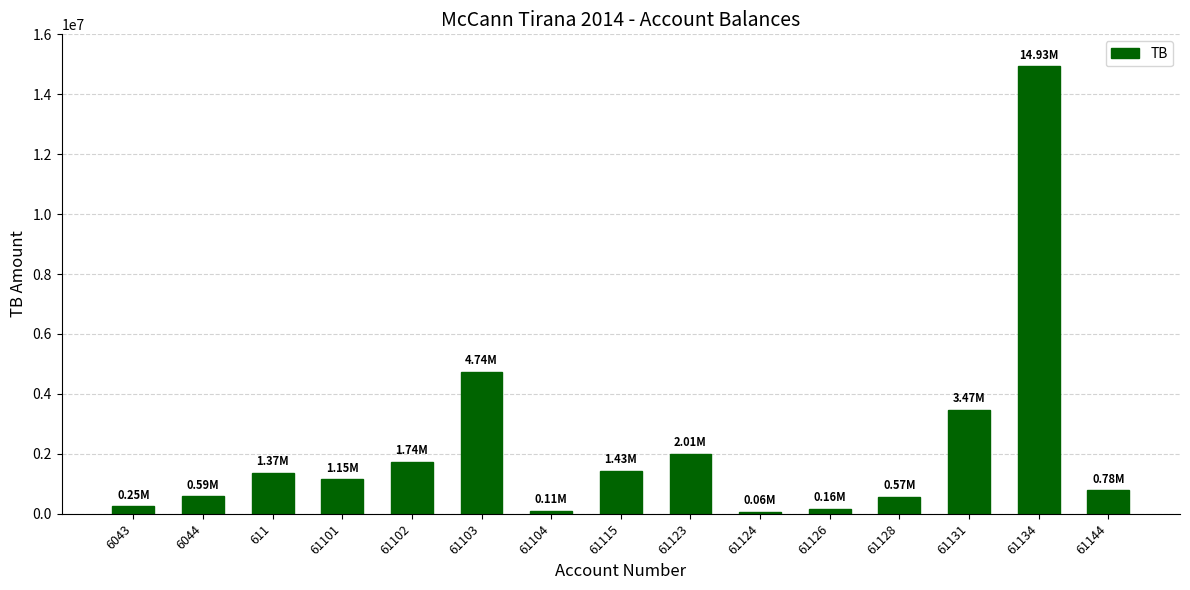

The value at 61134 is 14931158.8. True or false?

True